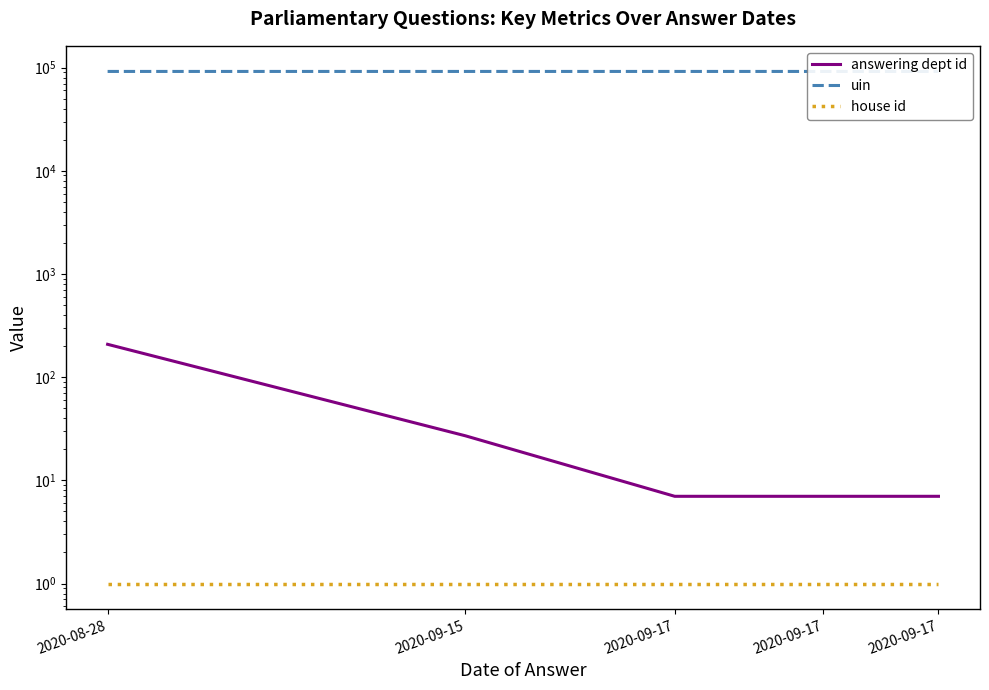

True or false: house id and uin intersect in this chart.

False